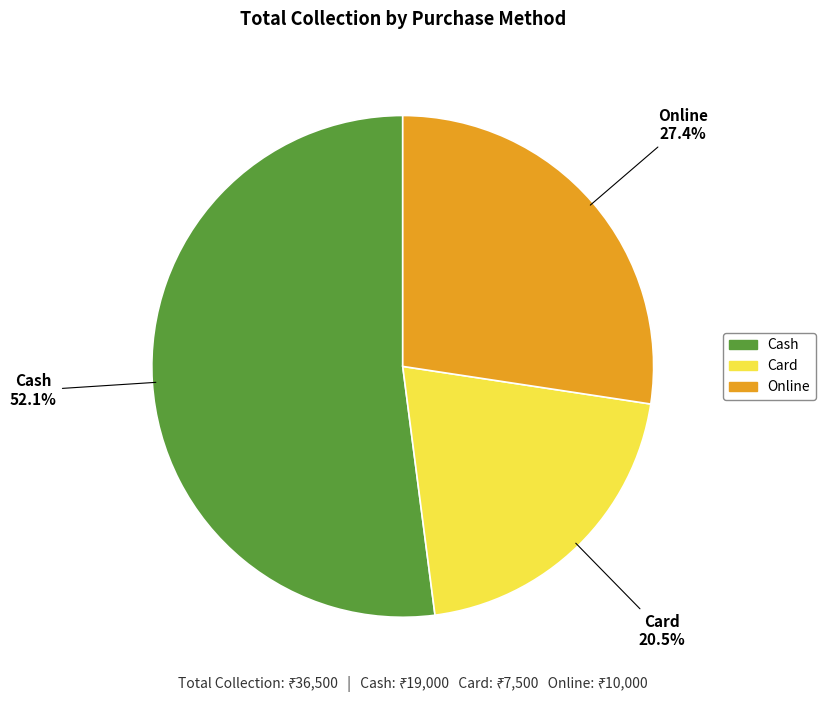

Rank the categories by value from highest to lowest.

Cash, Online, Card